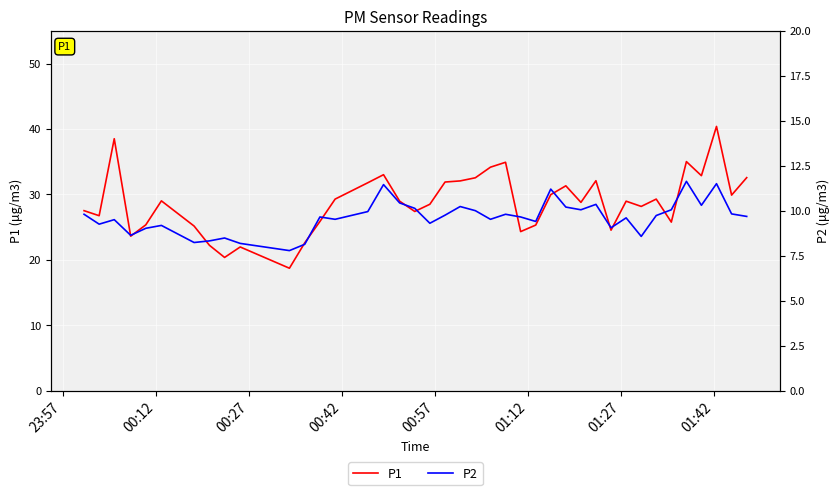

List the series in order of their overall mean, highest first.

P1, P2